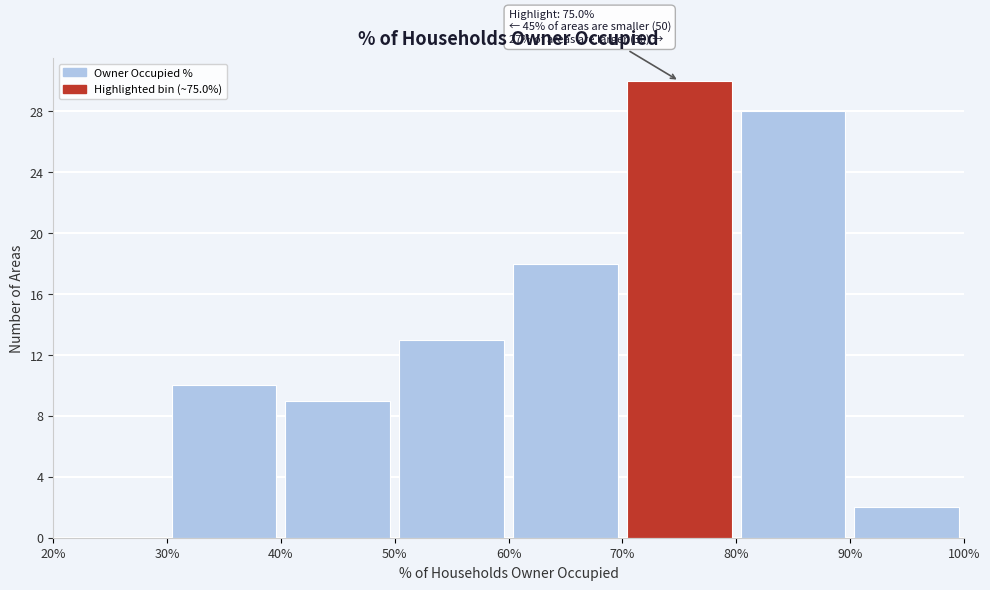

Over which range of the x-axis is the bar tallest?

70% to 80%